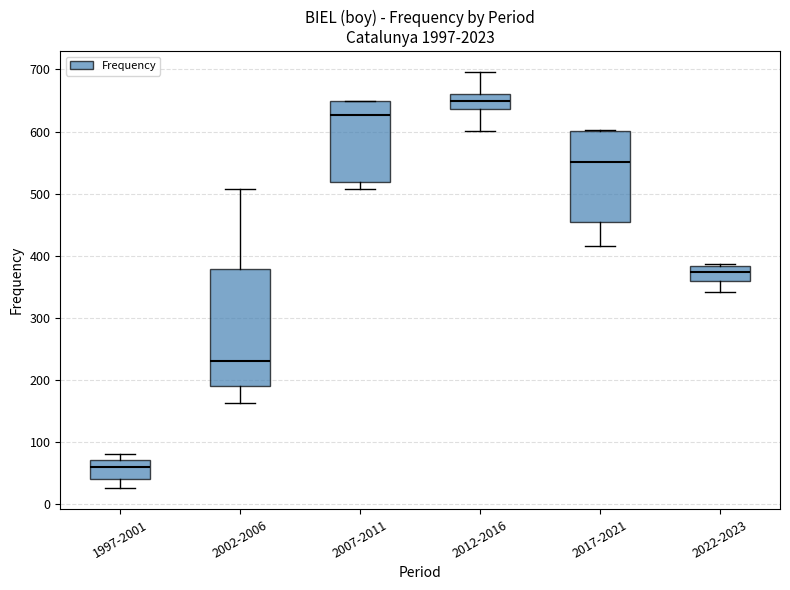

Which box's median line is the lowest?

1997-2001